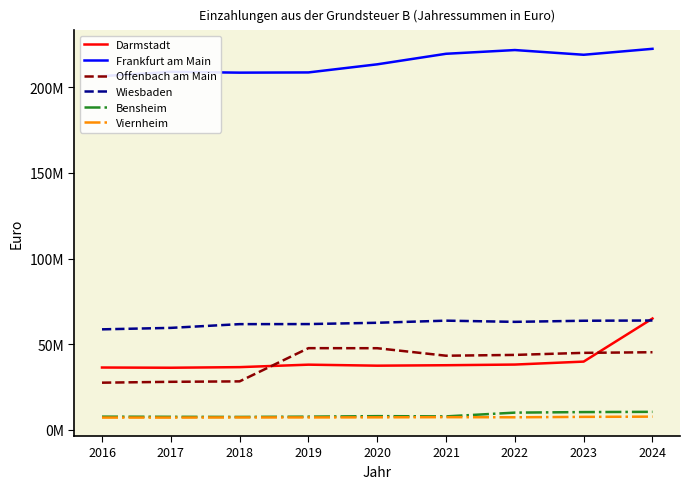

Is the value of Wiesbaden at 2017 greater than the value of Darmstadt at 2019?

Yes